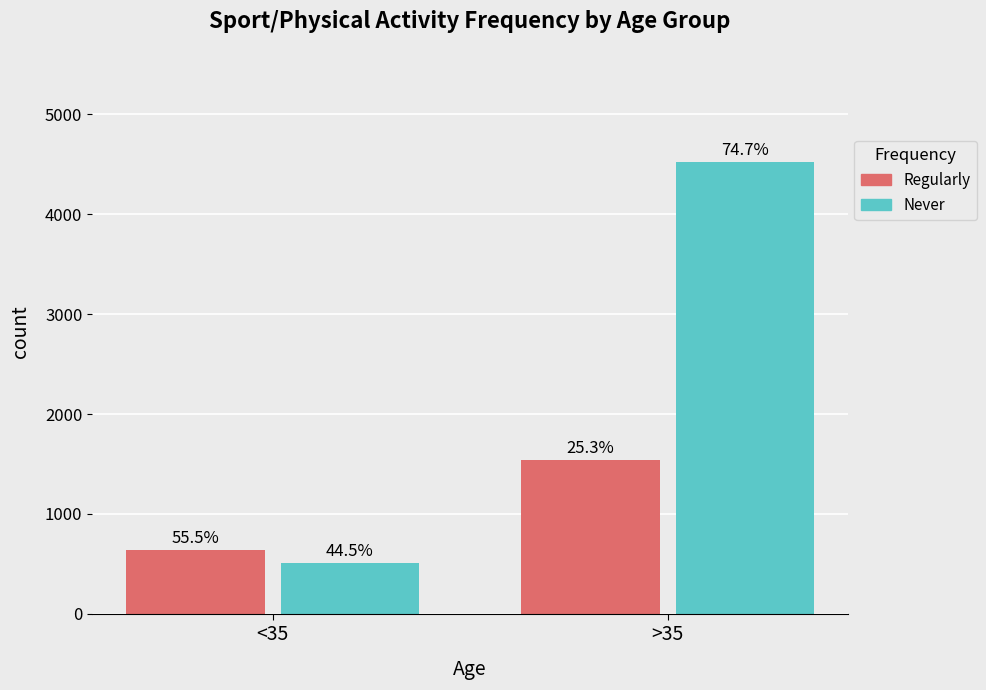

What are all the series names shown in the legend?

Regularly, Never